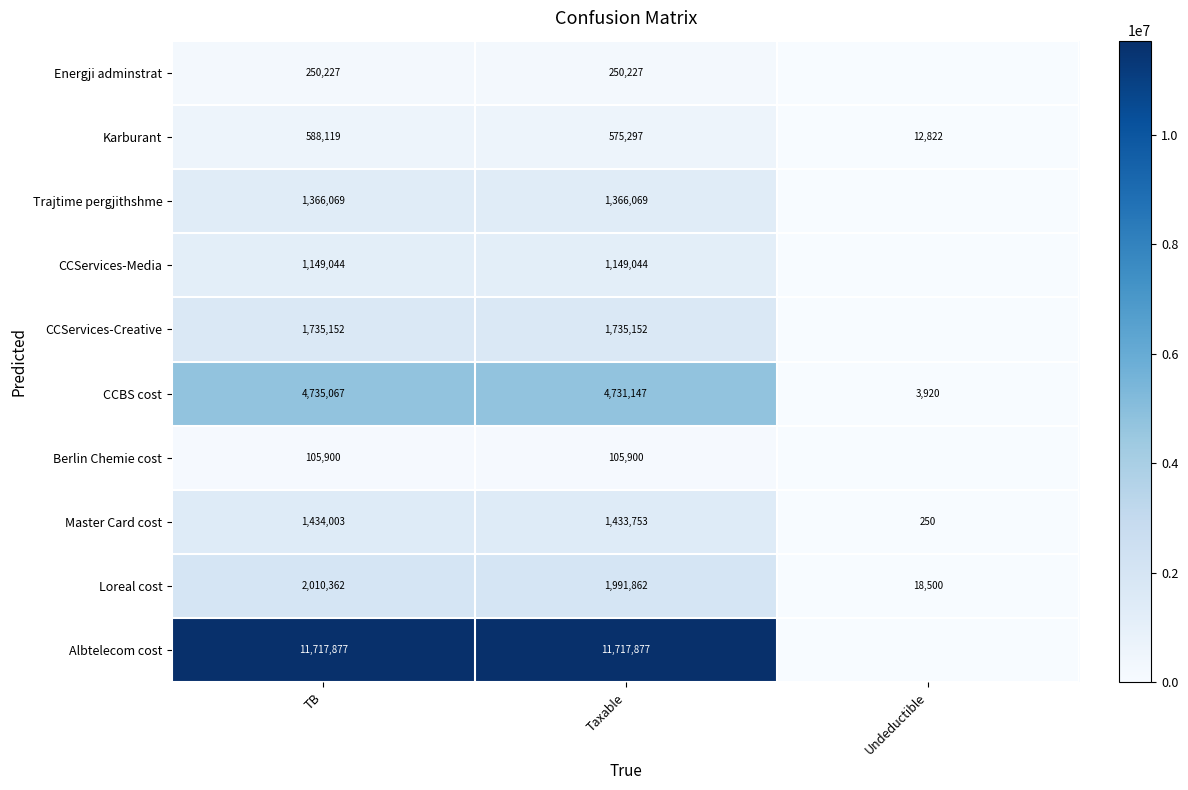

What is the average value of the Loreal cost series?

1340241